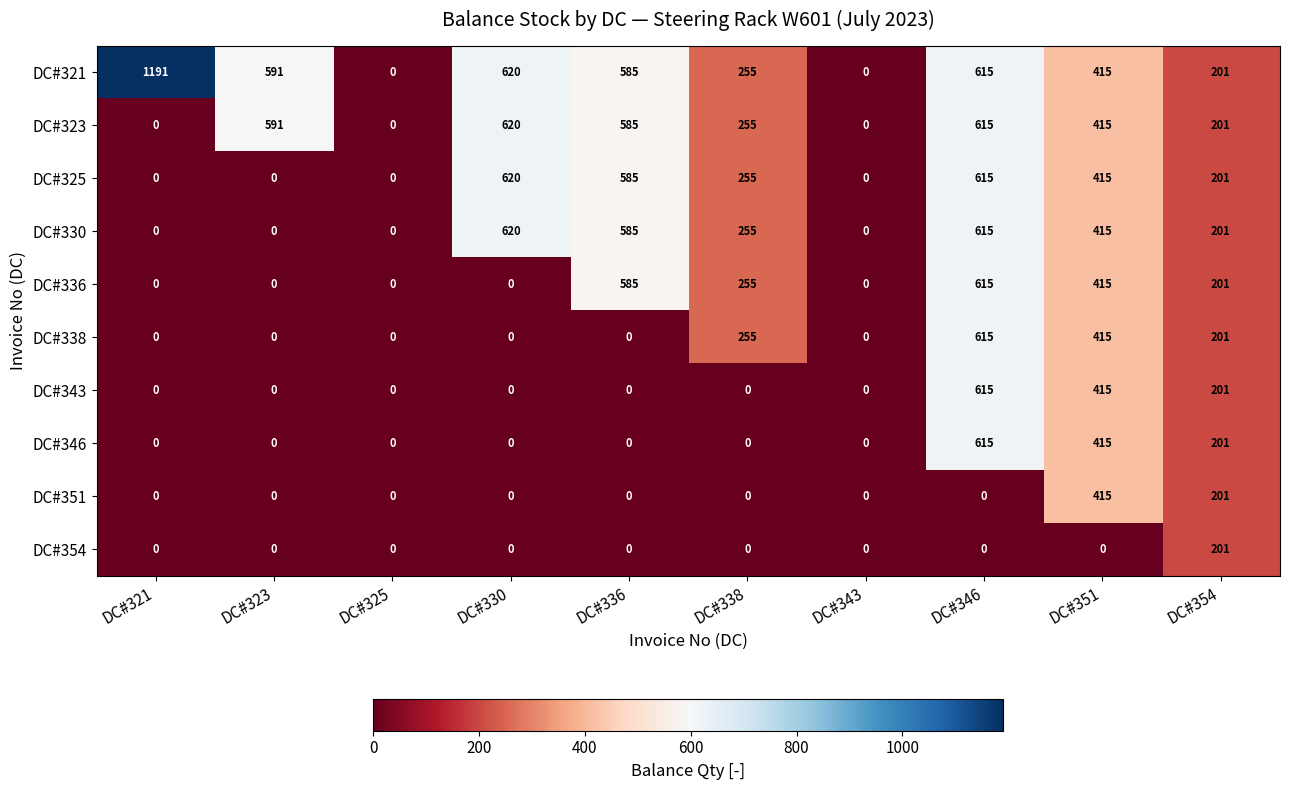

The value of DC#338 at DC#343 is 0. True or false?

True